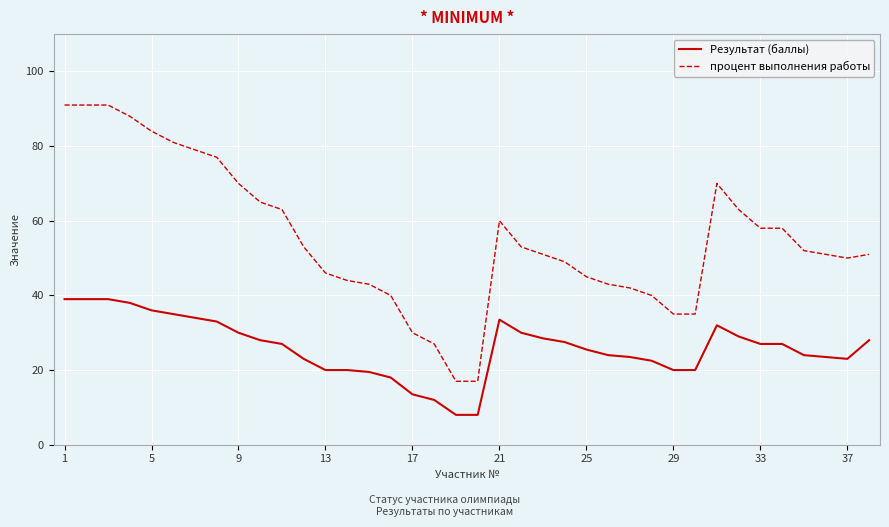

Which series has the largest total across all categories?

процент выполнения работы